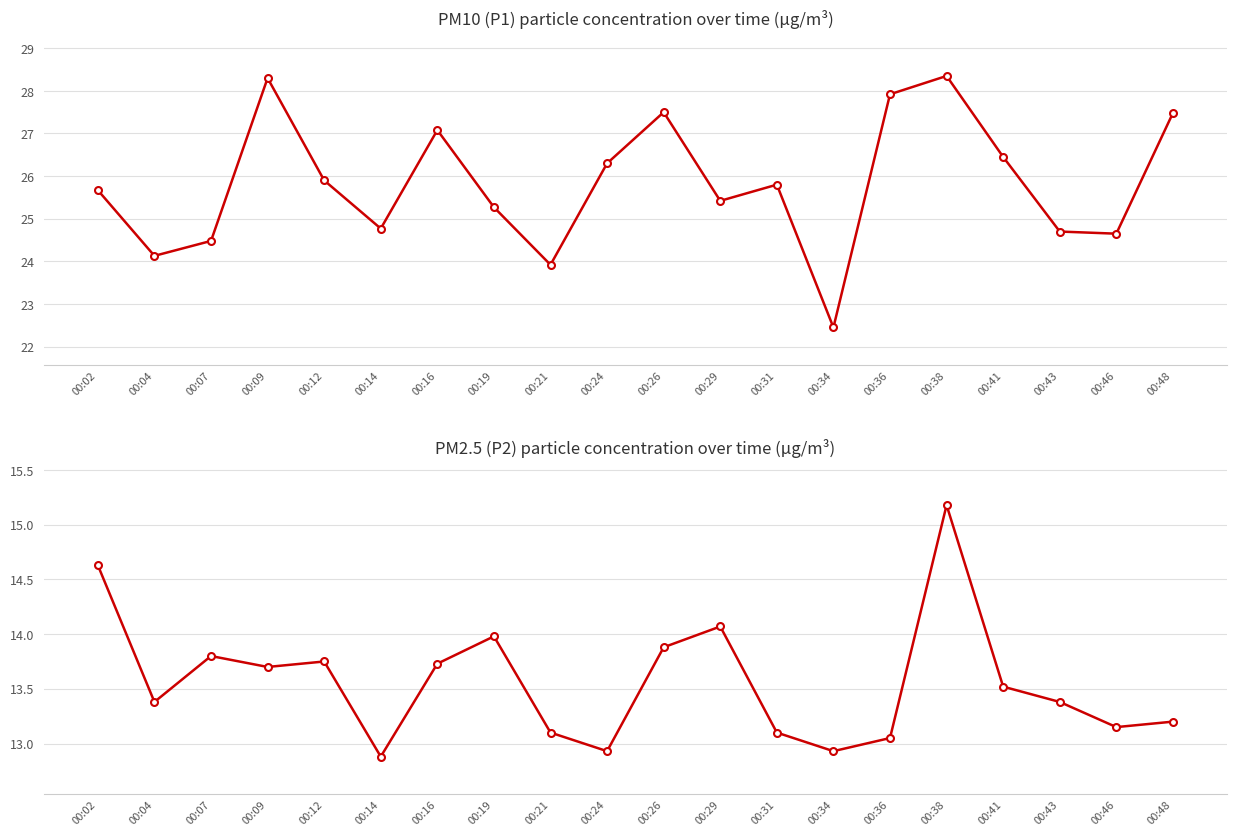

At which label does P2 first exceed 13?

00:02